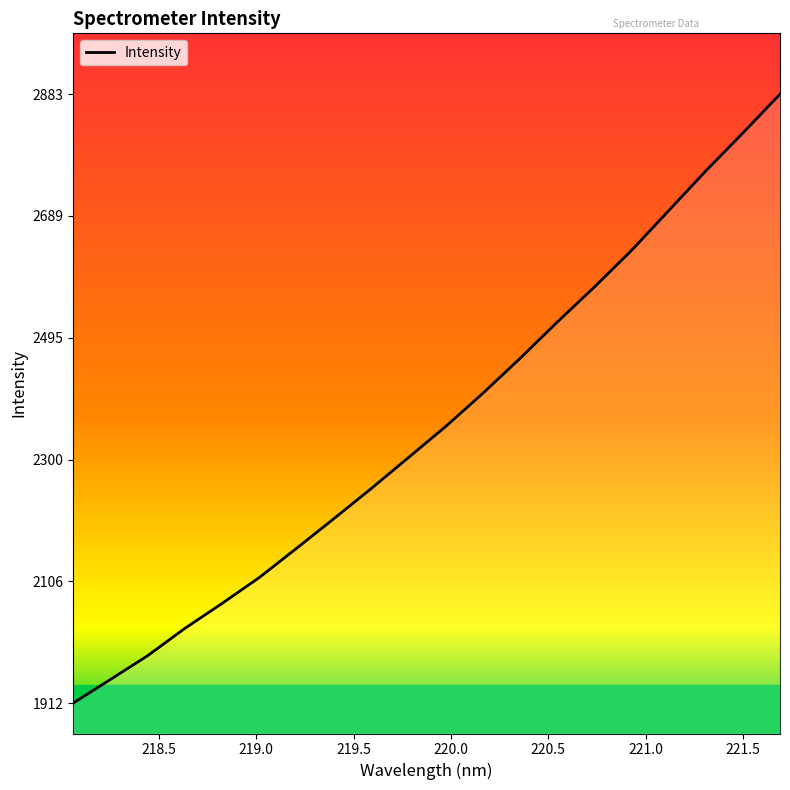

What is the difference between the maximum and minimum values?

971.0